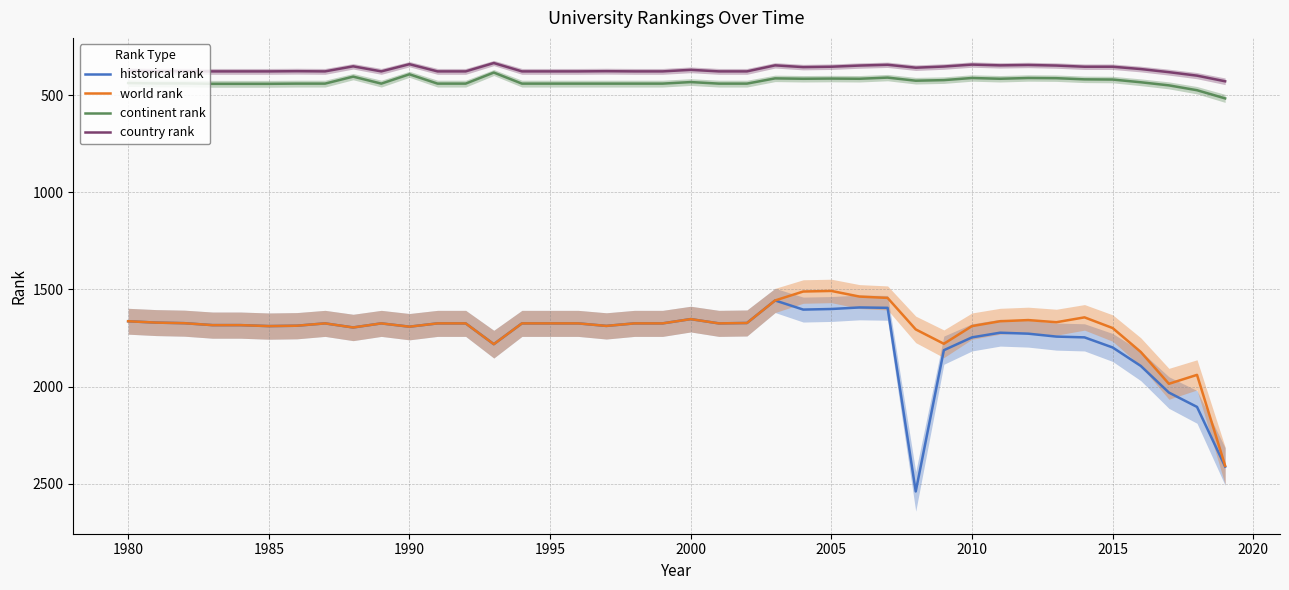

Does the chart have visible grid lines?

Yes